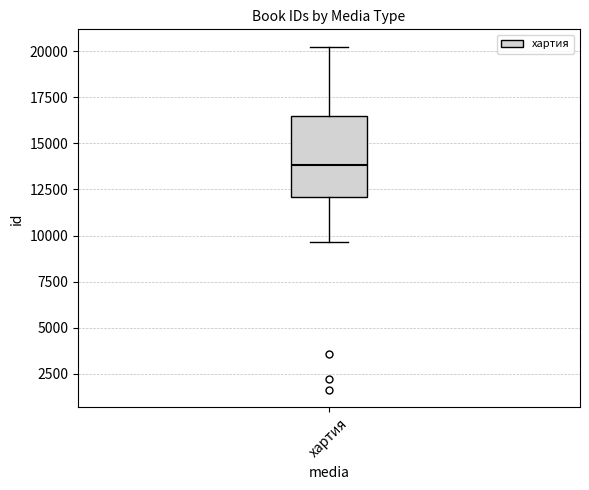

Where does the lower whisker of the box for хартия end on the y-axis? The values are not printed on the chart, so give them approximately, as read against the axis.

9500